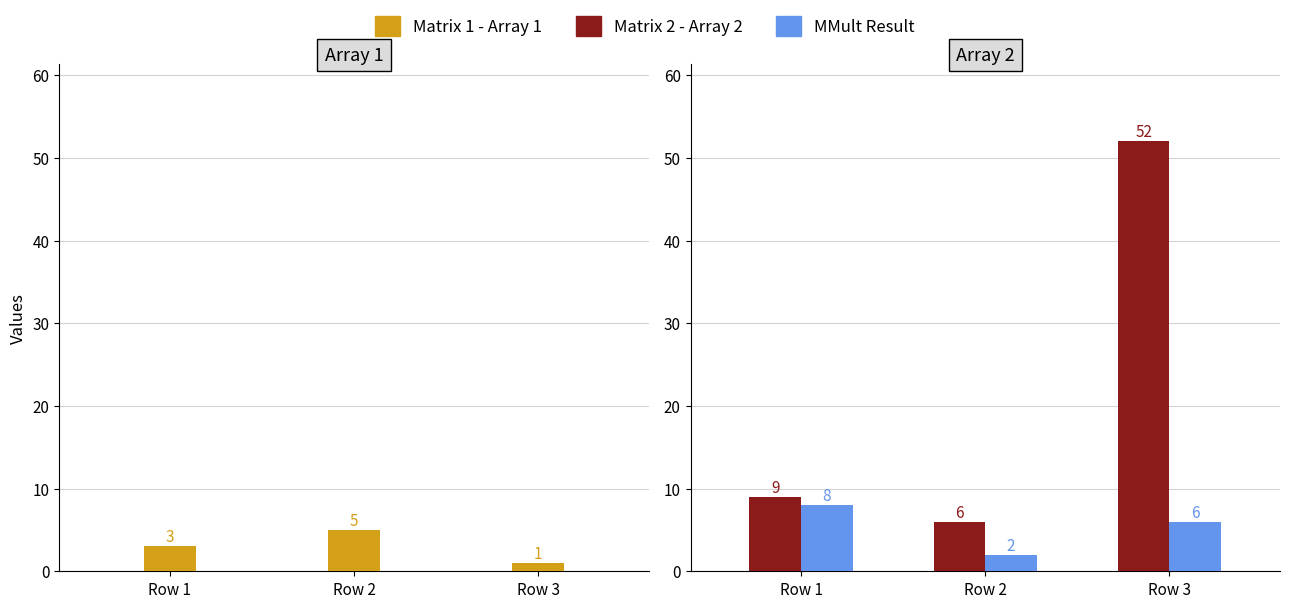

What is the value of the Matrix 2 - Array 2 bar at the 3rd from the left?

52